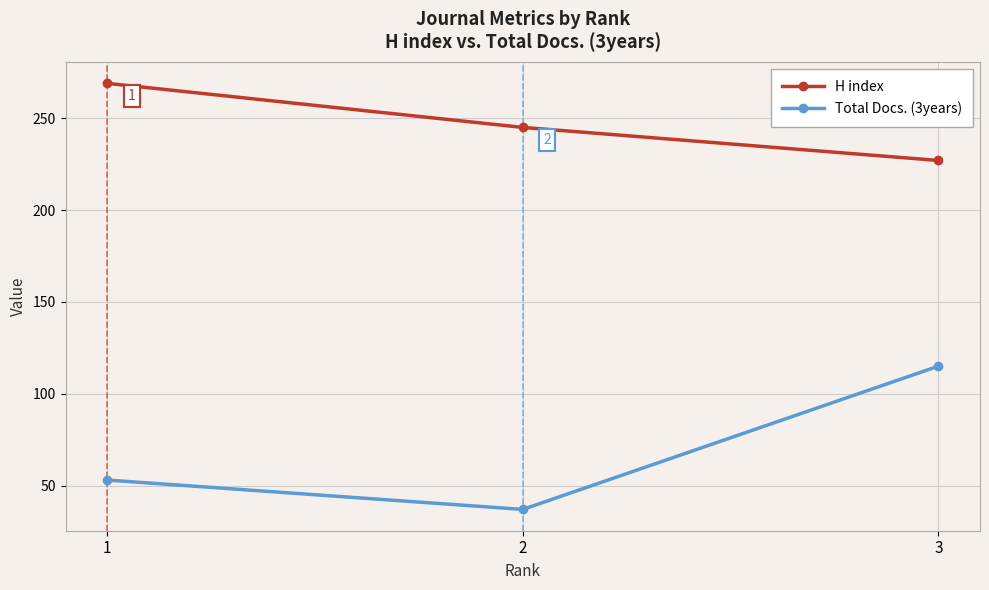

Is it true that H index equals 269 at 1?

True